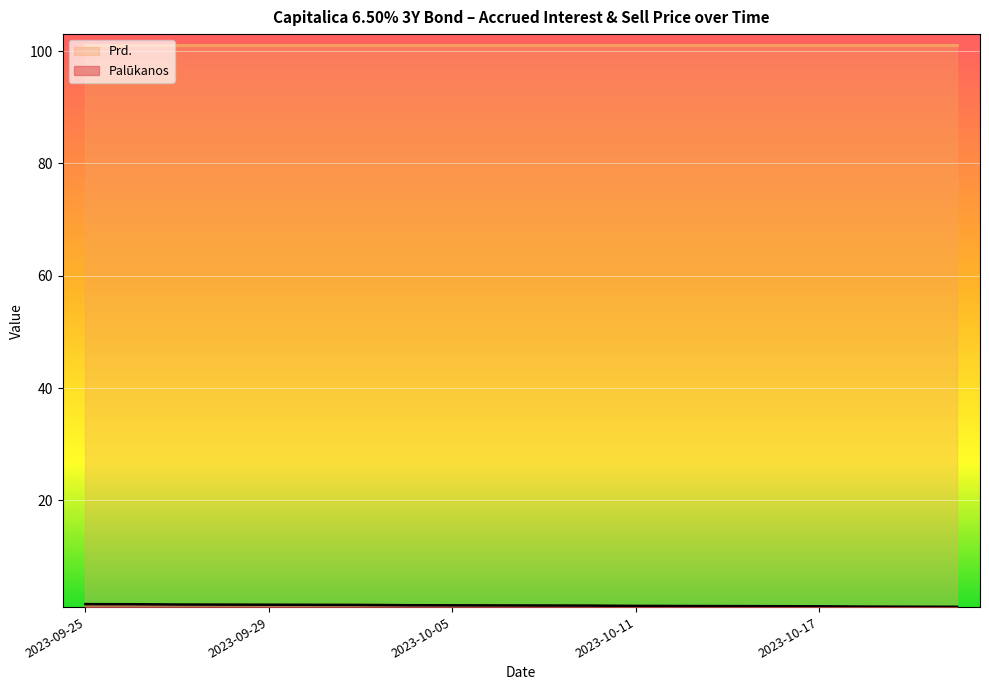

What is the ratio of the value at 2023-10-11 to the value at 2023-09-27?

0.8